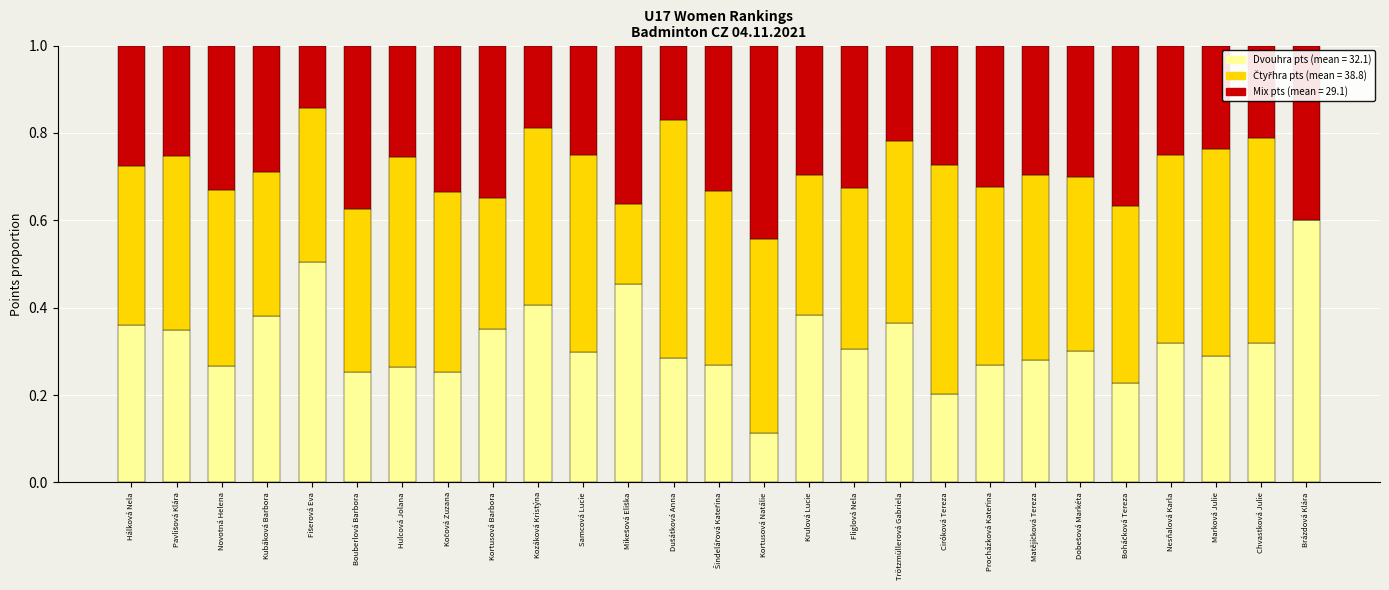

What is the total value across all series at Marková Julie?

1.0